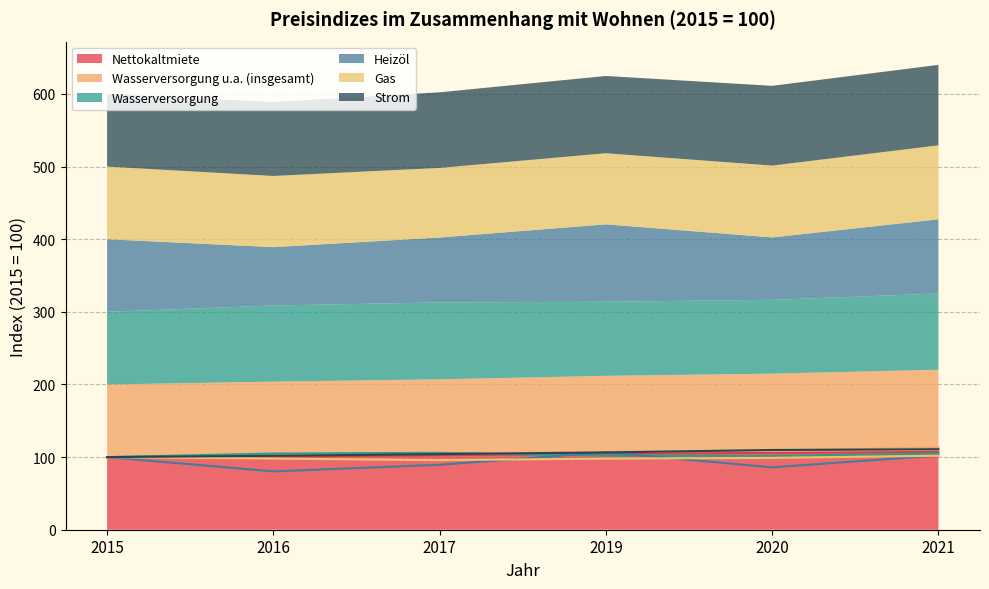

Is the value of Heizöl at 2017 greater than the value of Strom at 2020?

No